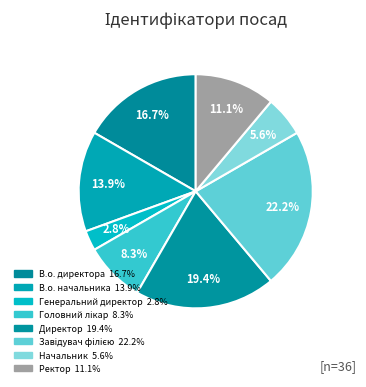

How many slices are in this pie chart?

8